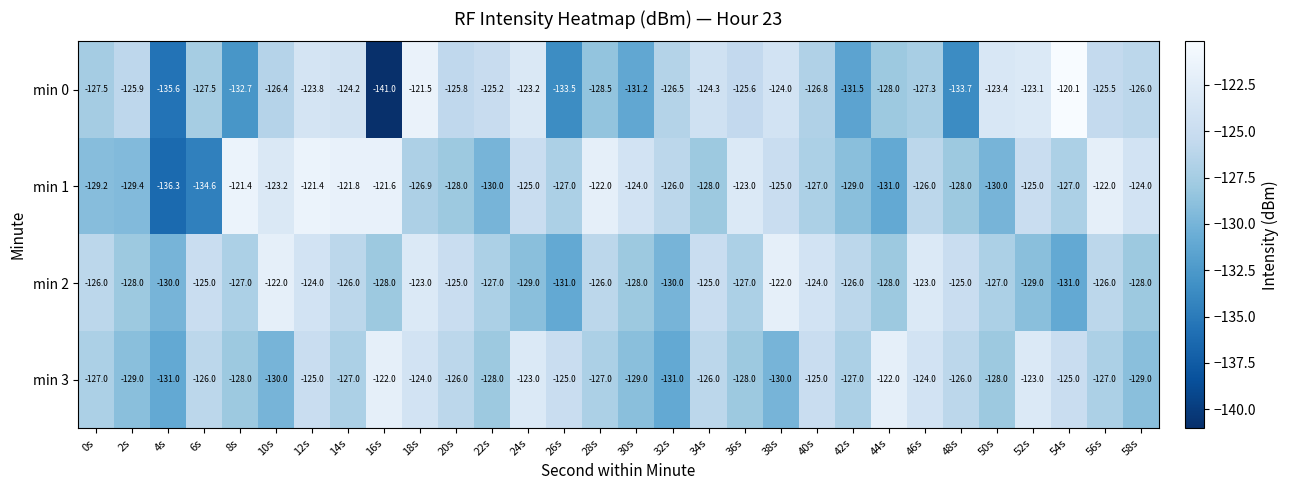

Read the min 1 value at 56s.

-122.0